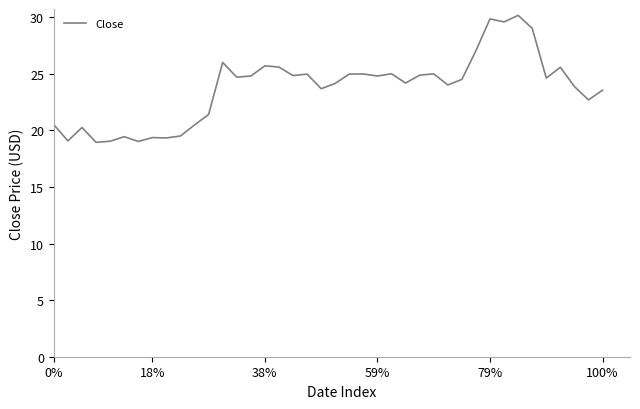

What is the difference between the maximum and minimum values?

11.2